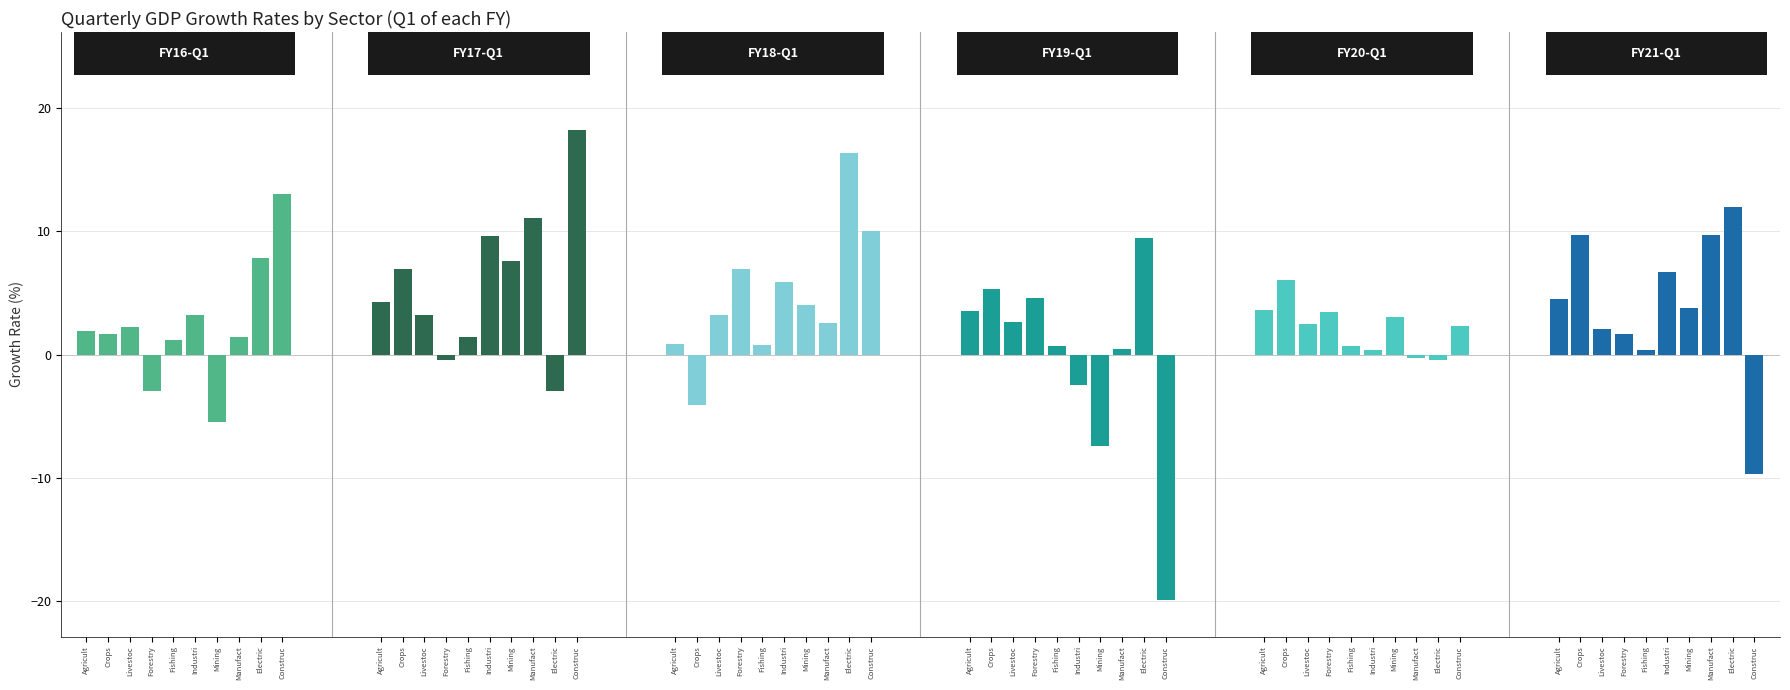

Where does the FY16-Q1 series first go above 1?

Agricult